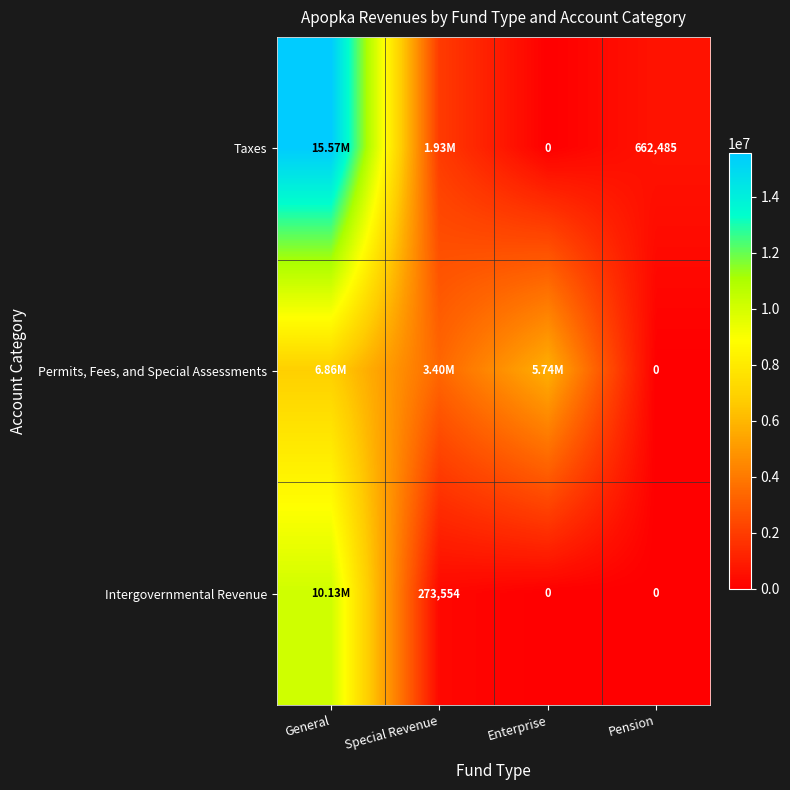

True or false: Intergovernmental Revenue has a value of 273554 at Special Revenue.

True